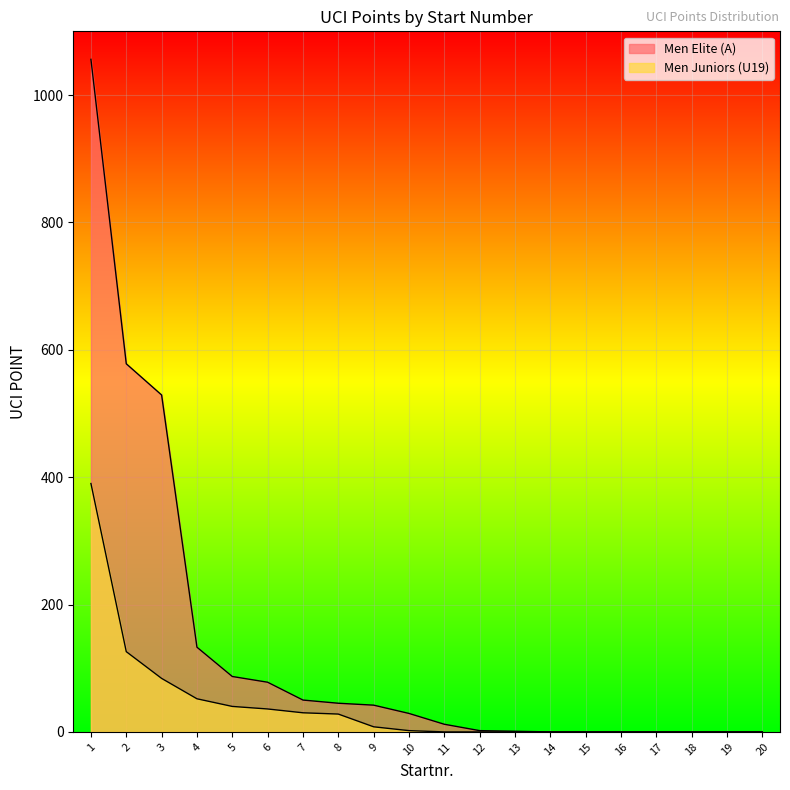

Rank the series at 14 from lowest to highest value.

UCI POINT, Men Juniors UCI POINT